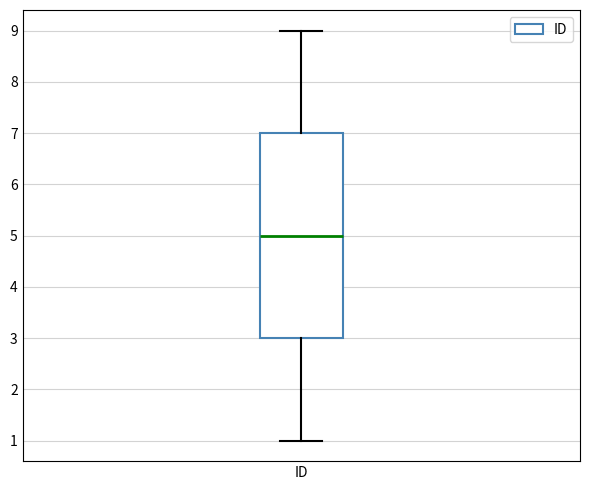

Where does the upper whisker of the box for ID end on the y-axis? The values are not printed on the chart, so give them approximately, as read against the axis.

9